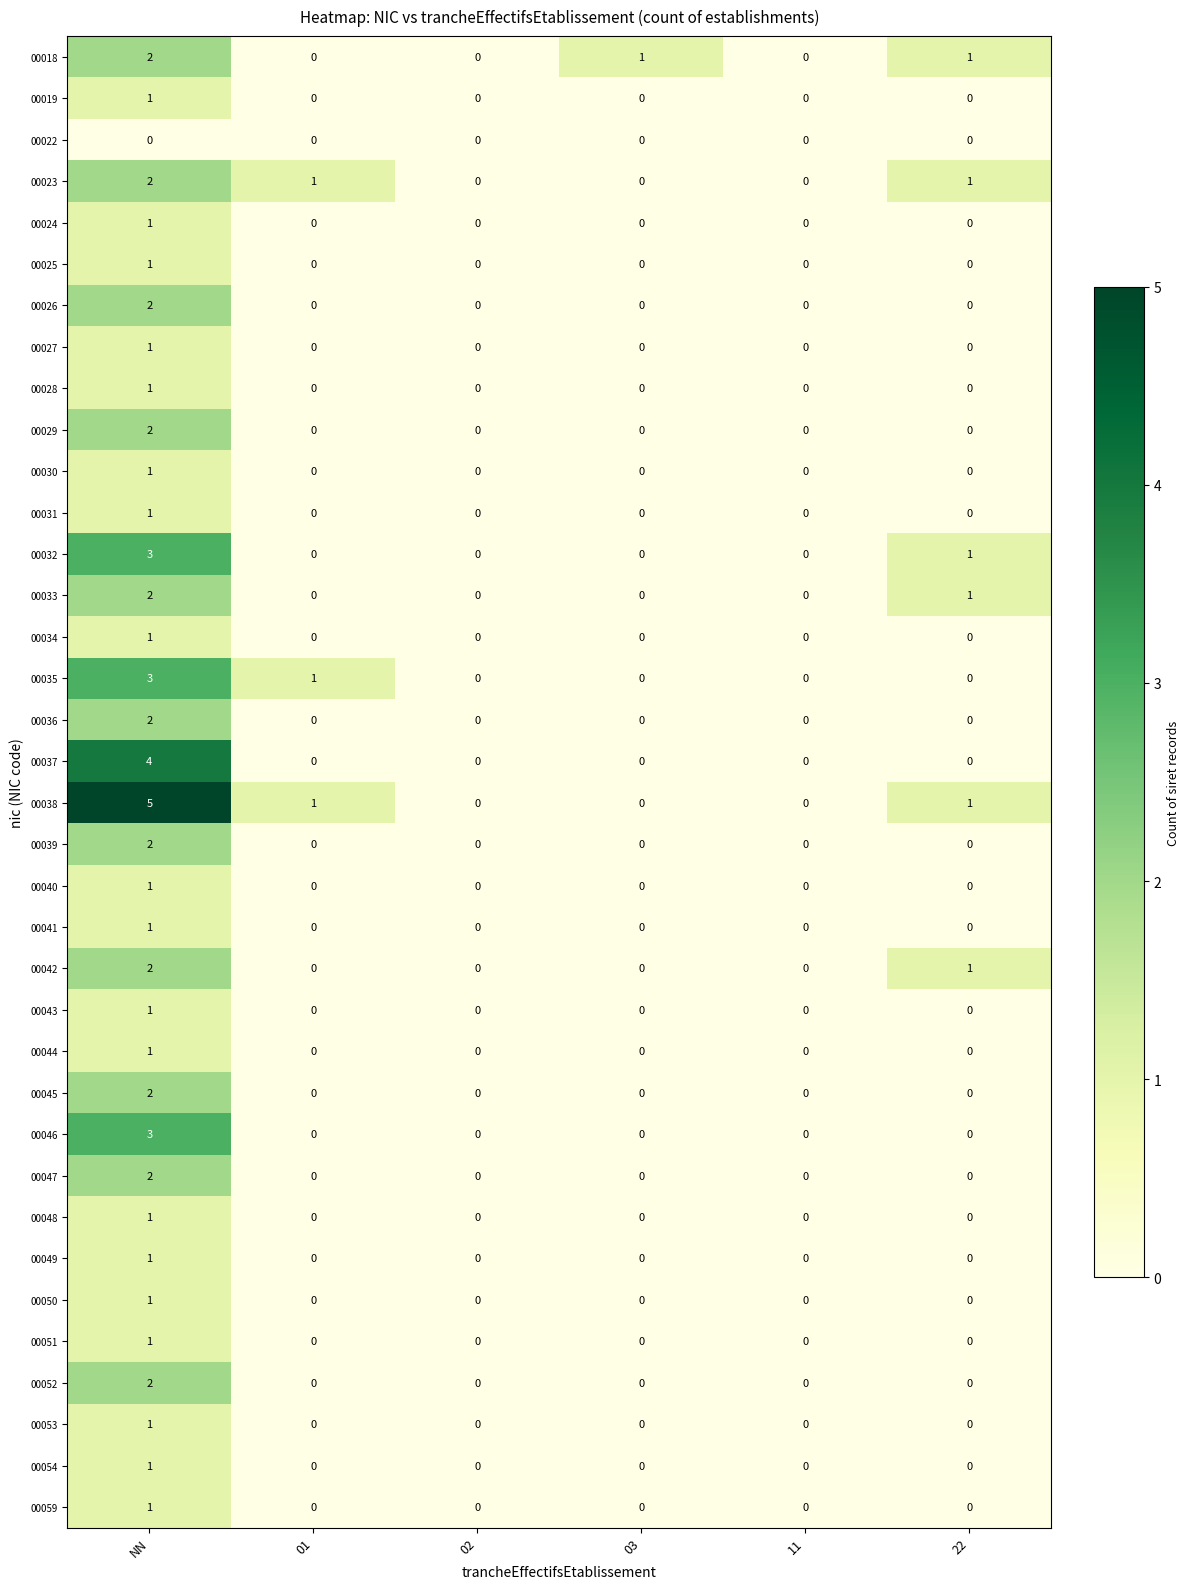

True or false: 00045 has a value of 0 at 22.

True